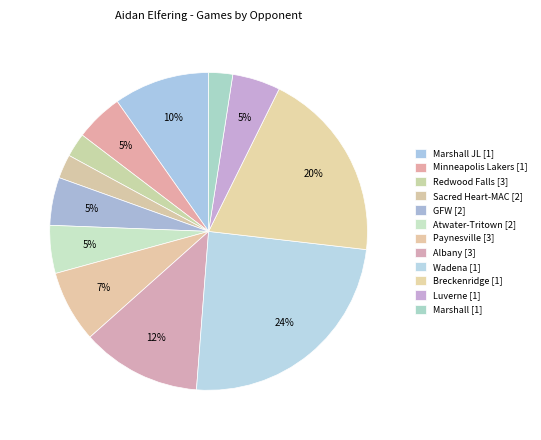

How many segments does this pie chart have?

12